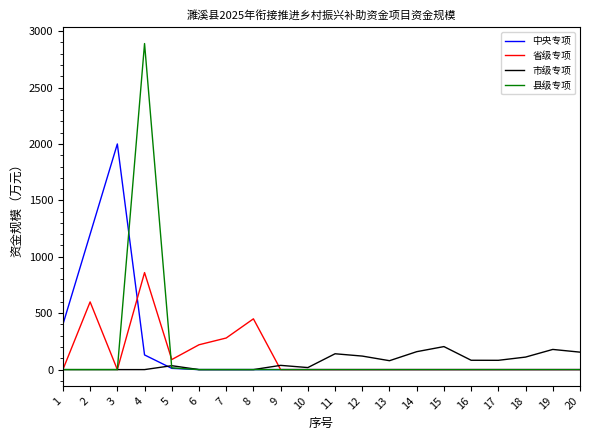

What are all the series names shown in the legend?

中央专项, 省级专项, 市级专项, 县级专项